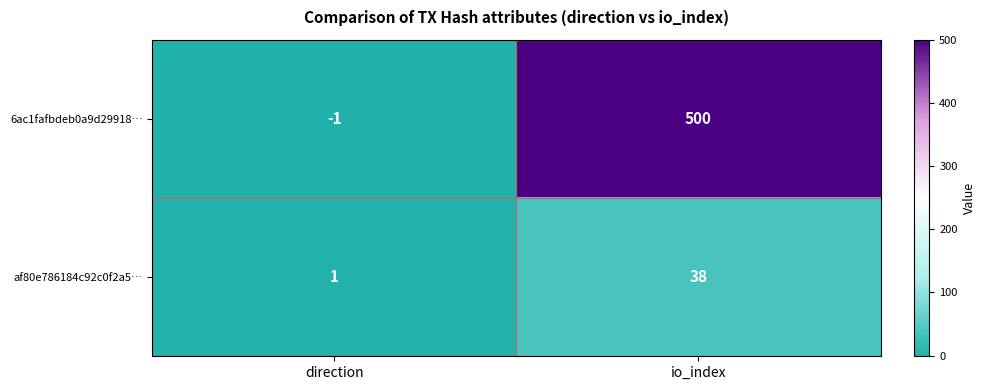

At how many categories does at least one series exceed 151?

1